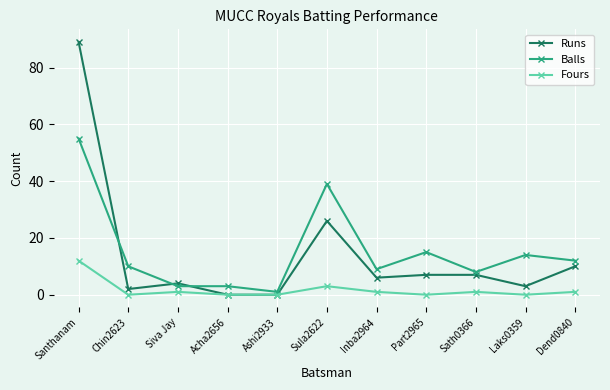

What value does the Fours series have at Santhanam?

12